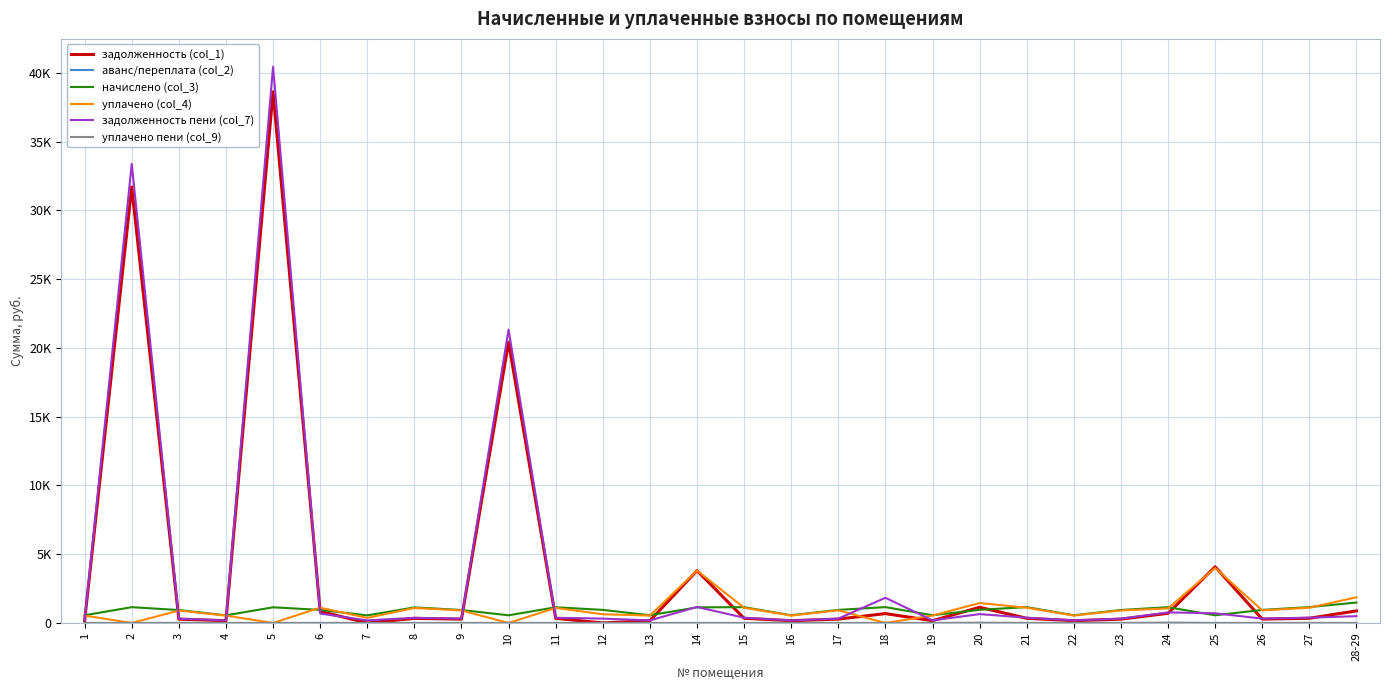

Does the chart have visible grid lines?

Yes